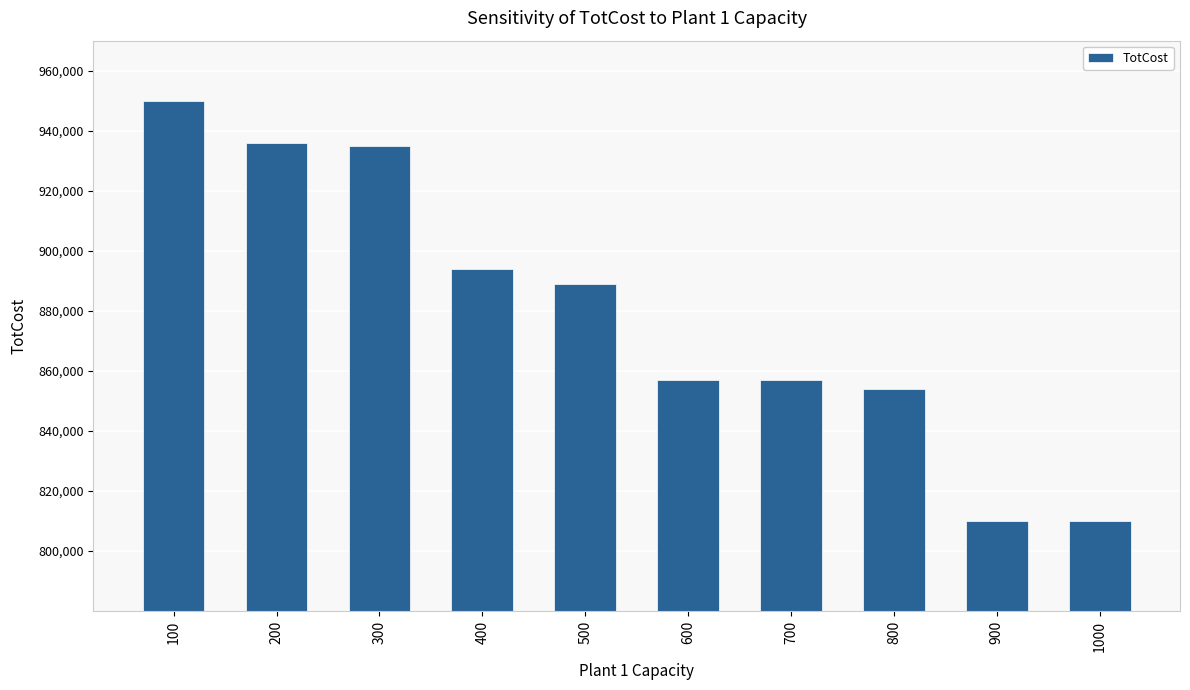

What is the minimum value shown in the chart?

810000